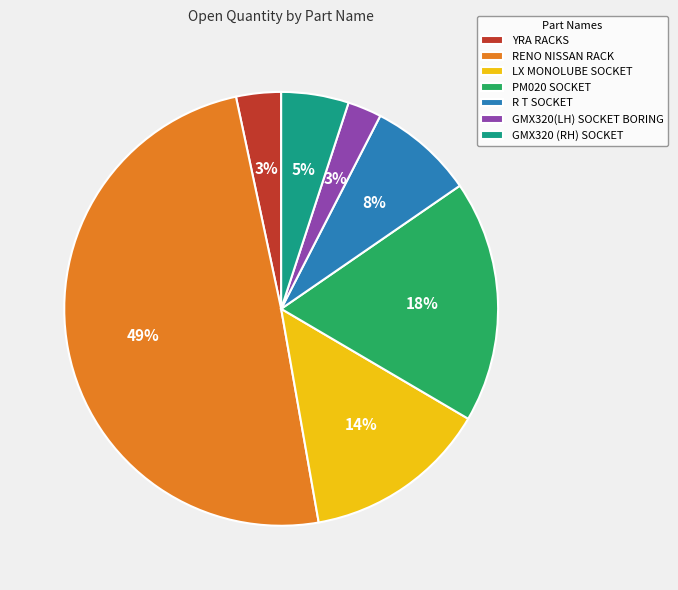

To the nearest percent, what portion does GMX320 (RH) SOCKET represent?

5%